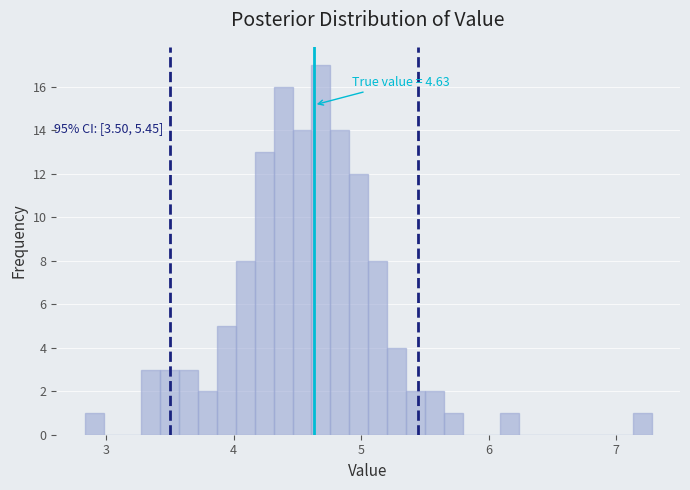

Read against the x-axis, roughly where is the centre of the tallest bar?

4.7